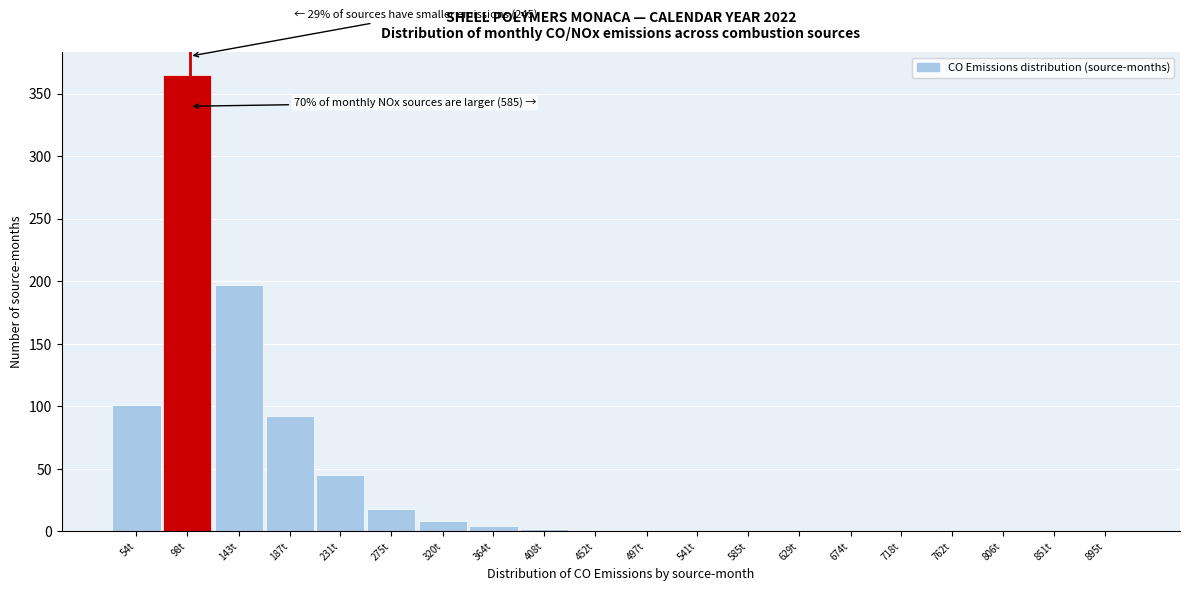

What is the approximate value at 275t?

18